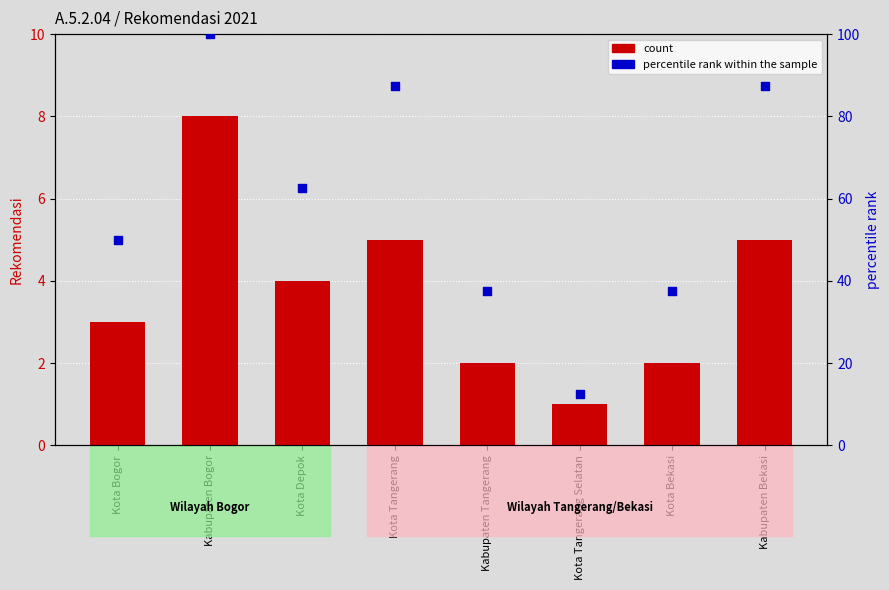

At which category is the sum across all series the highest?

Kabupaten Bogor